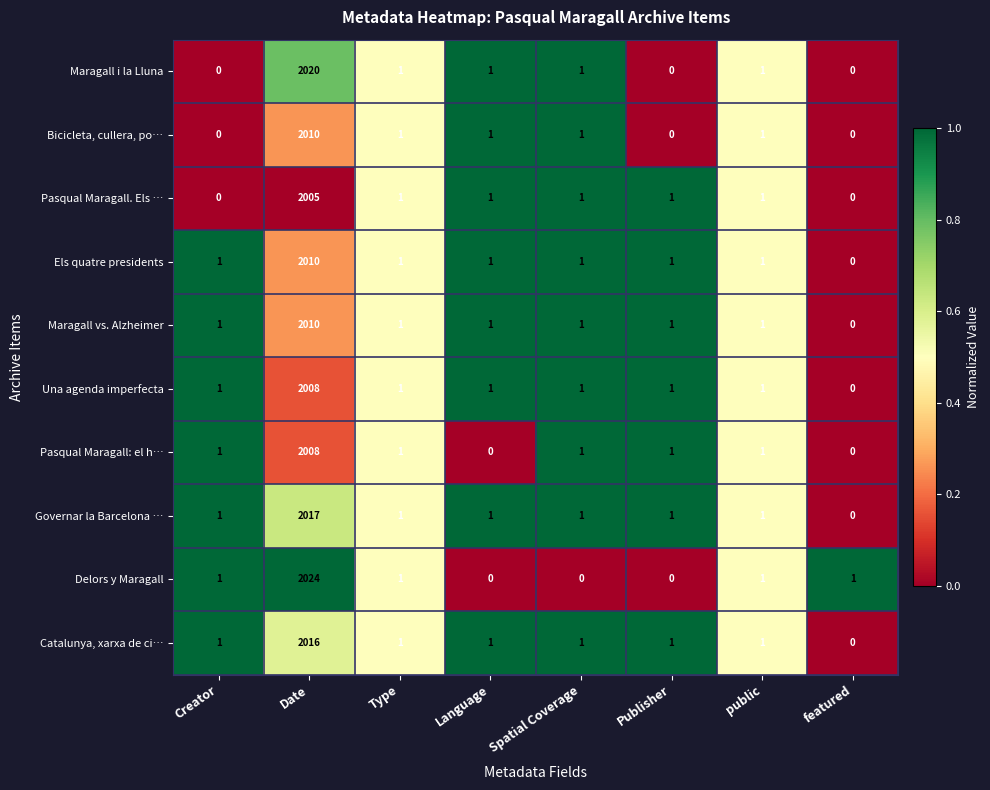

How many positive values does the Delors y Maragall series have?

5